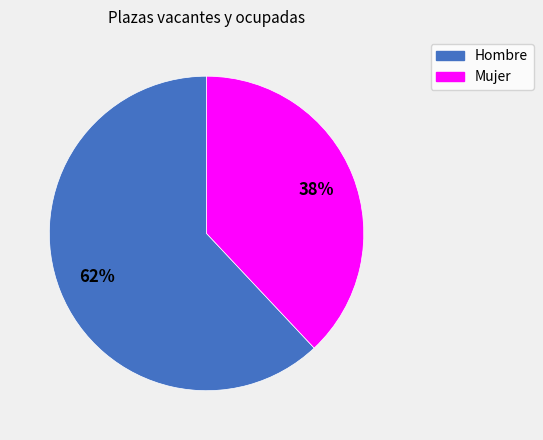

Which category accounts for the majority?

Hombre